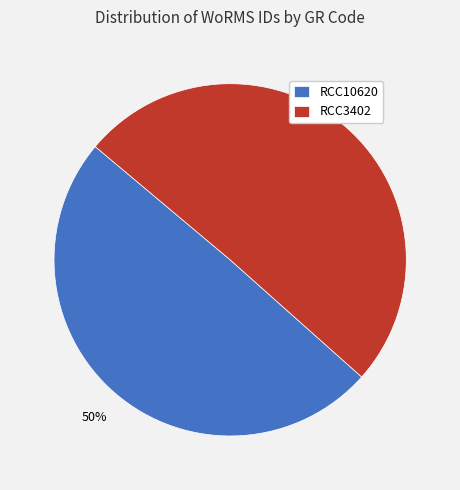

Combined, do RCC3402 and RCC10620 account for over 50%?

Yes